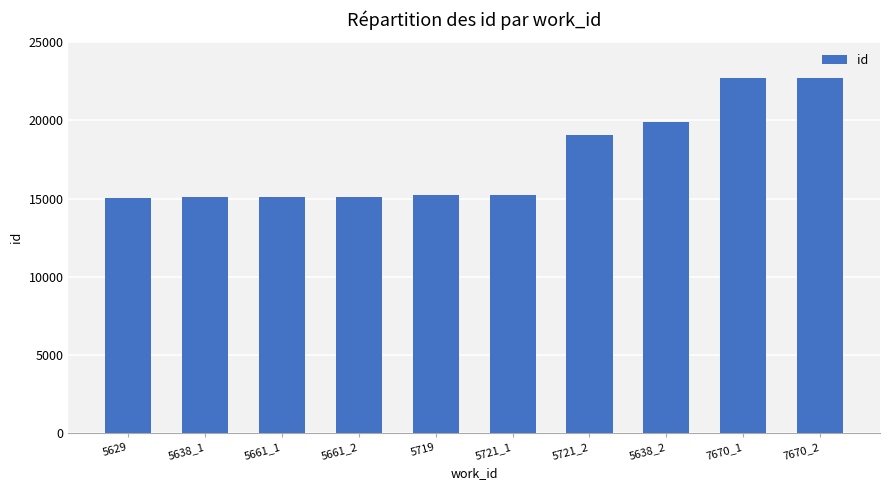

At which label is the value closest to 18875?

5721_2